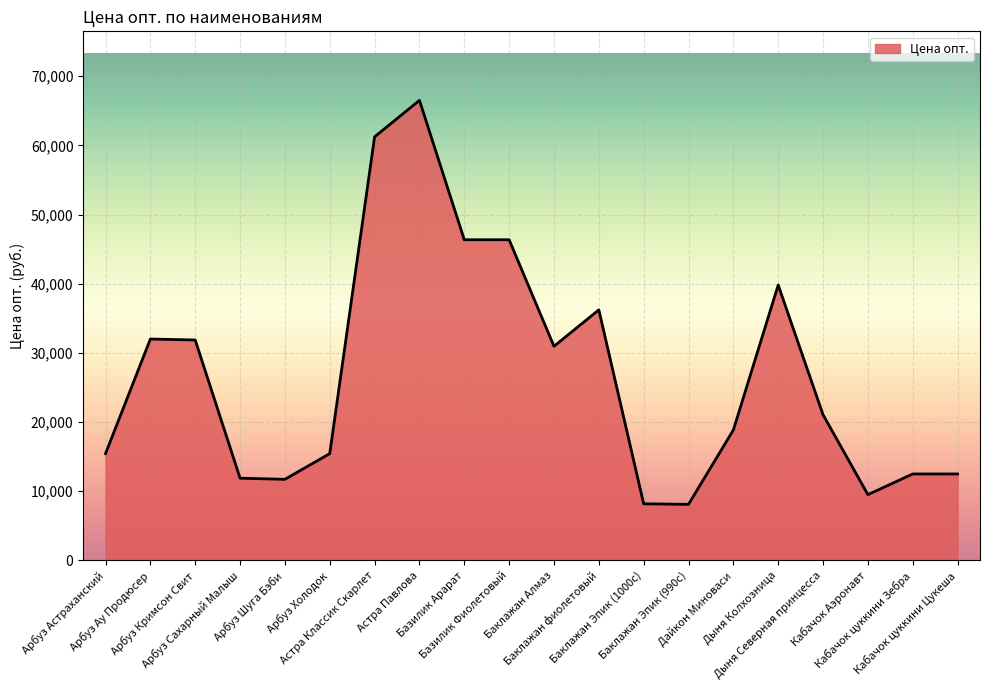

What is the greatest value displayed?

66510